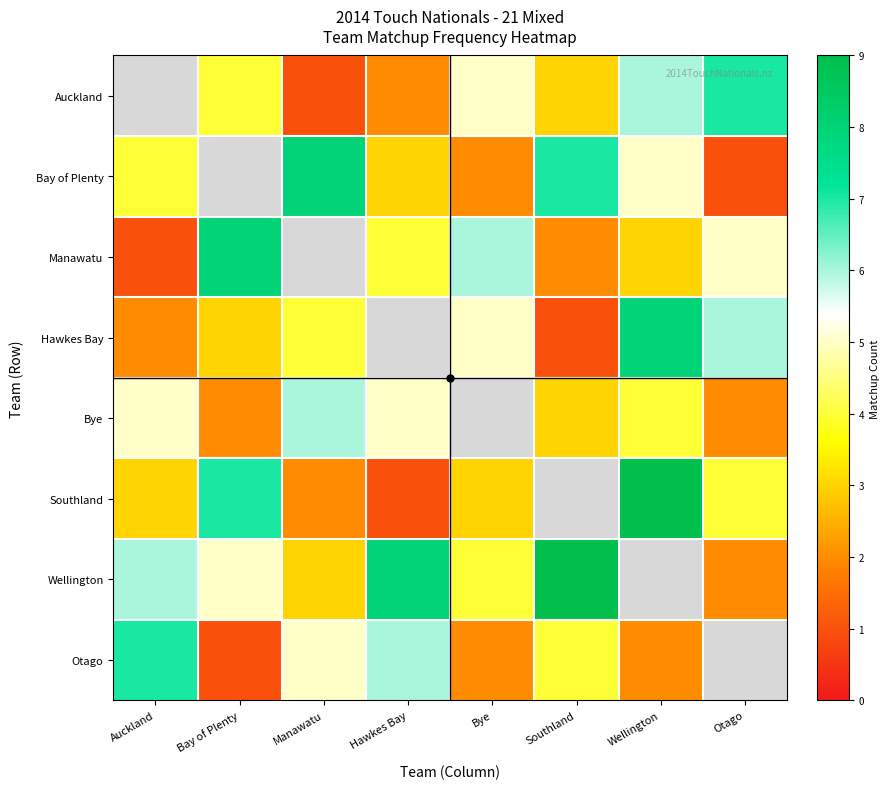

Rank the series by their maximum value, from lowest to highest.

Bye, Auckland, Otago, Bay of Plenty, Manawatu, Hawkes Bay, Southland, Wellington